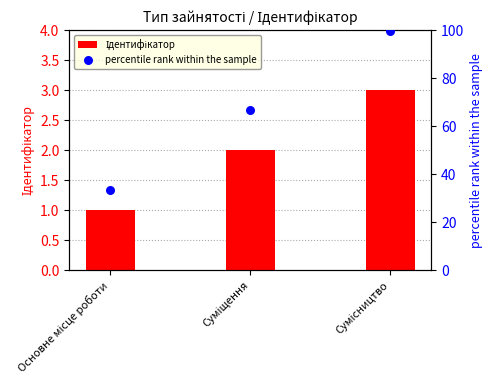

What are all the series names shown in the legend?

Ідентифікатор, percentile rank within the sample